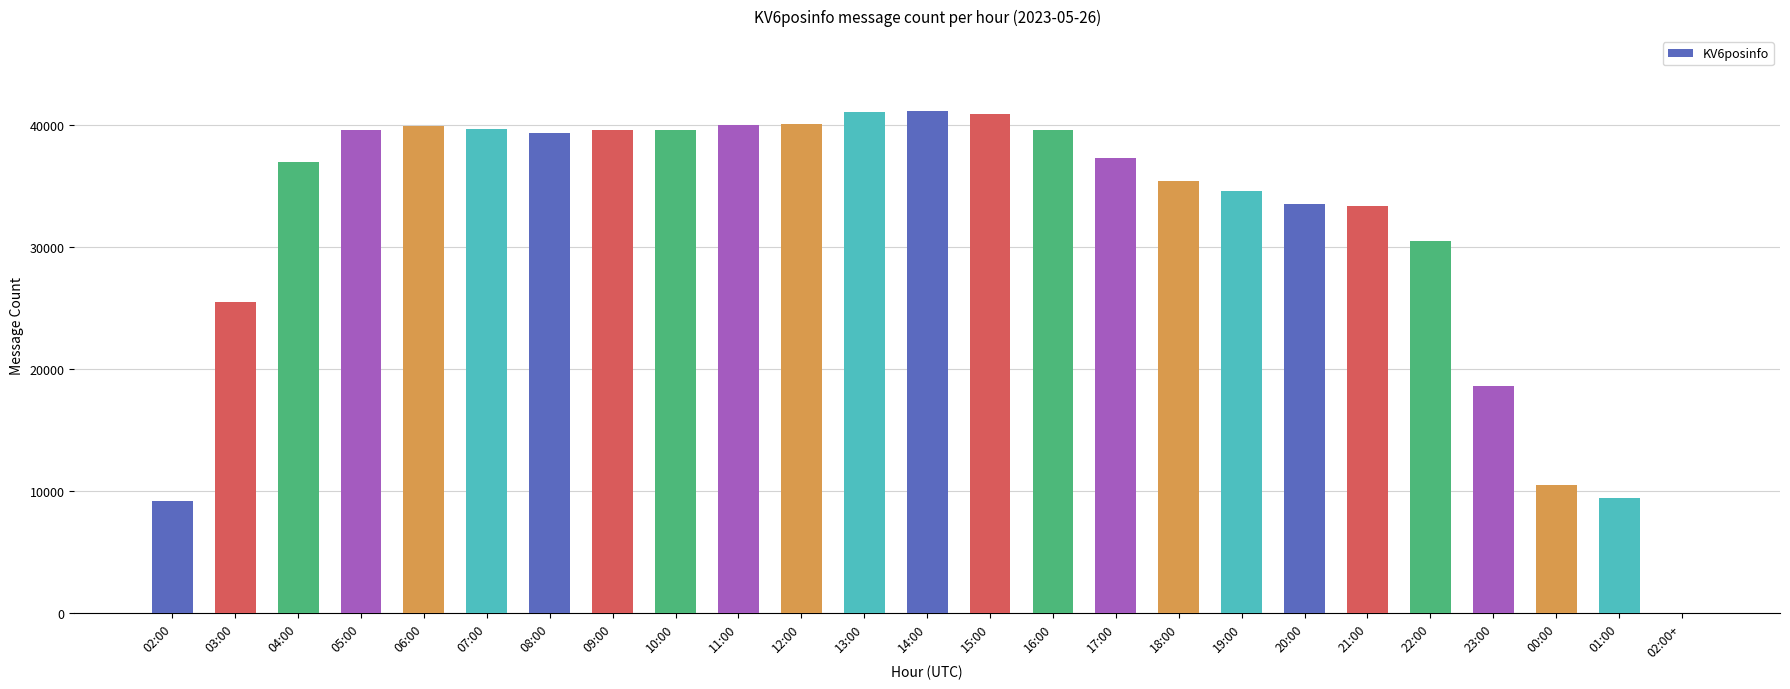

What is the difference between the values at 19:00 and 04:00?

2374